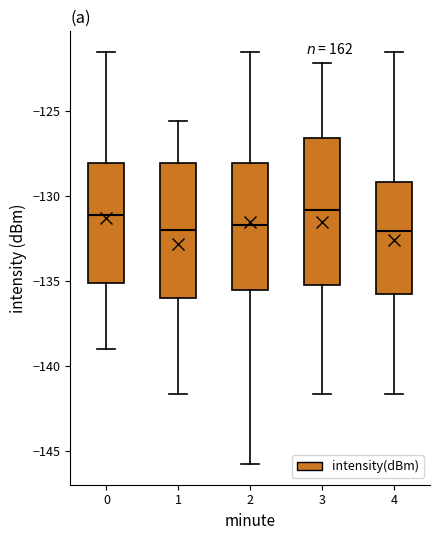

Reading left to right, transcribe this box plot: for each box, give where its median line is, the range the box spans, and where its two whiskers end, as read against the y-axis. The values are not printed on the chart, so give them approximately, as read against the axis.

0: median -131.0, box -135.0 to -128.0, whiskers -139.0 to -121.5
1: median -132.0, box -136.0 to -128.0, whiskers -141.5 to -125.5
2: median -131.5, box -135.5 to -128.0, whiskers -146.0 to -121.5
3: median -131.0, box -135.0 to -126.5, whiskers -141.5 to -122.0
4: median -132.0, box -136.0 to -129.0, whiskers -141.5 to -121.5